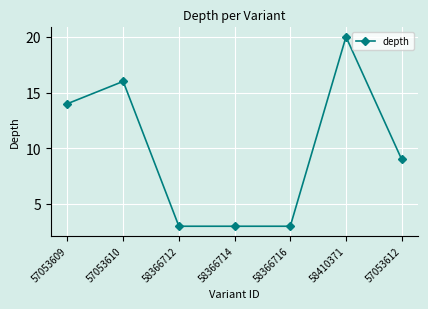

What is the sum of the values at 58410371 and 58366716?

23